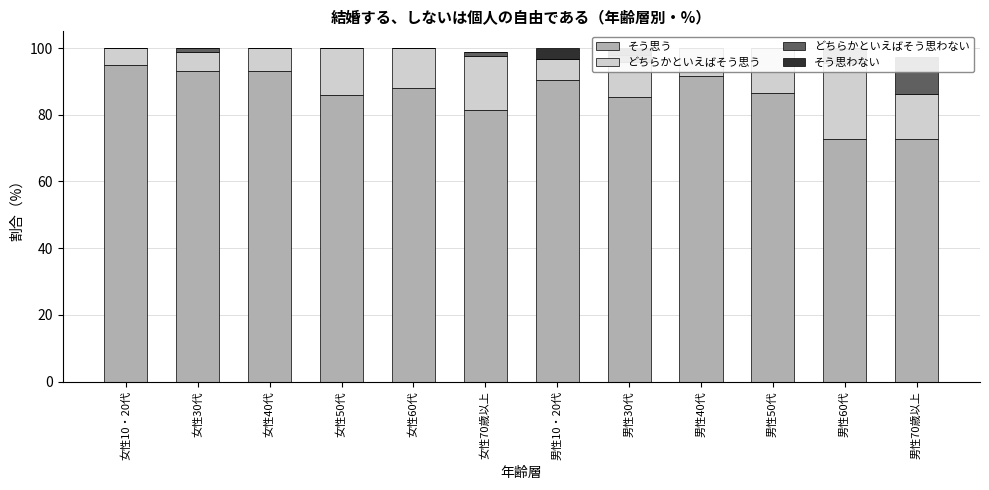

What is the sum of the どちらかといえばそう思う values at 男性50代 and 女性10・20代?

18.7